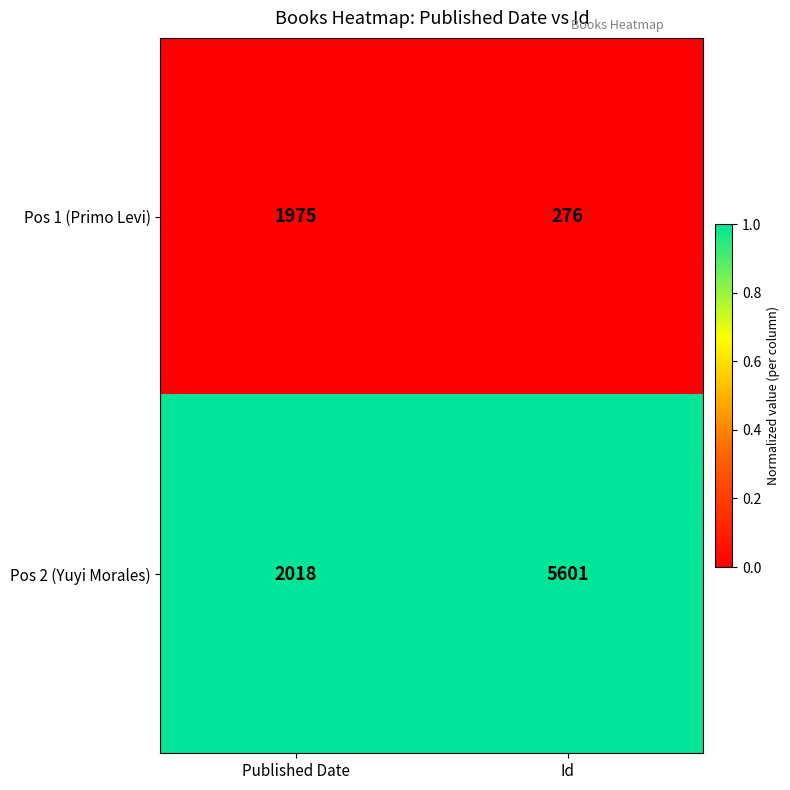

Rank the series by their average value, from lowest to highest.

Pos 1 (Primo Levi), Pos 2 (Yuyi Morales)